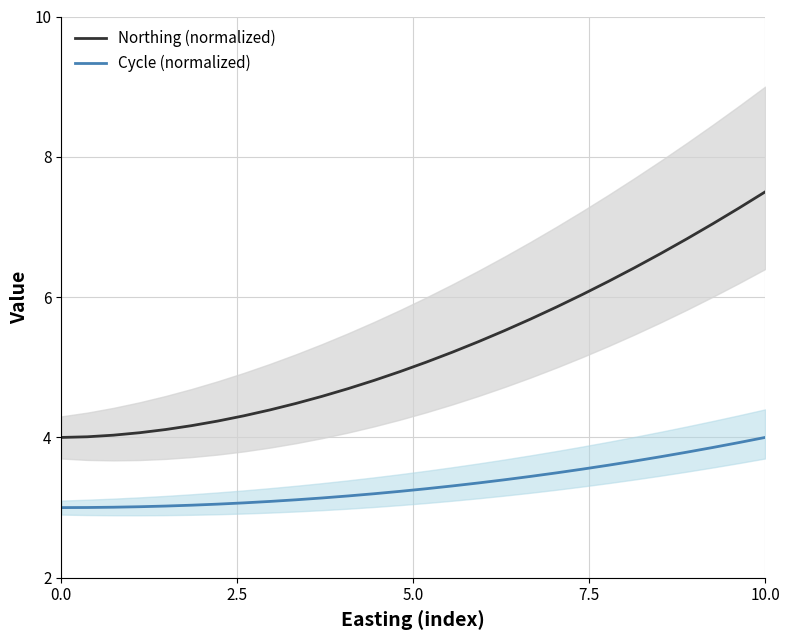

Rank the series by their average value, from lowest to highest.

Cycle (normalized), Northing (normalized)